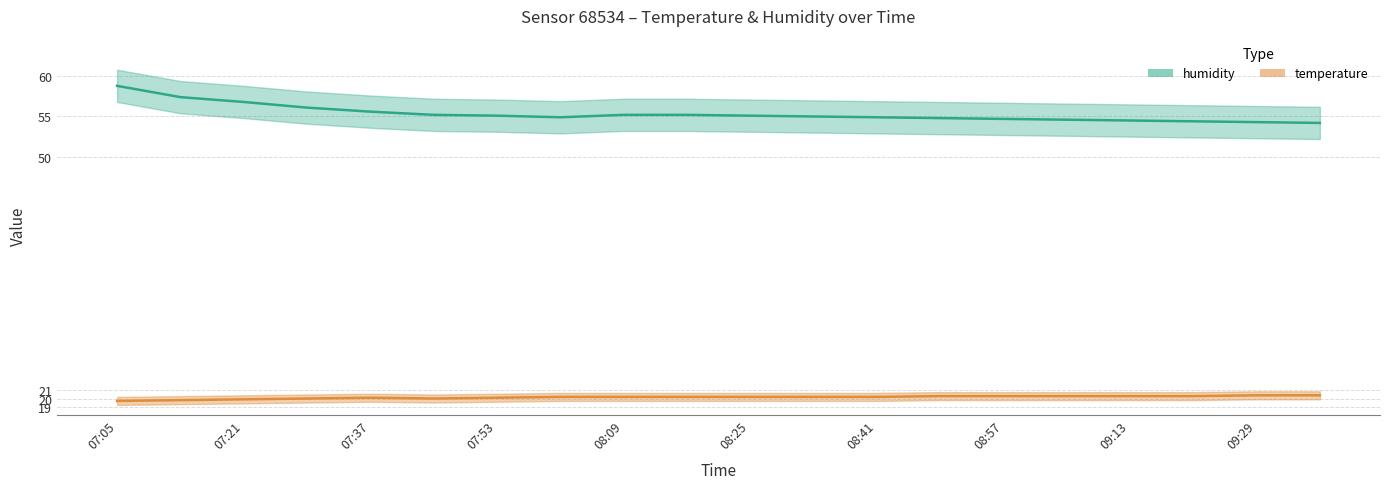

Where is hum_upper nearest to the value 58?

07:29